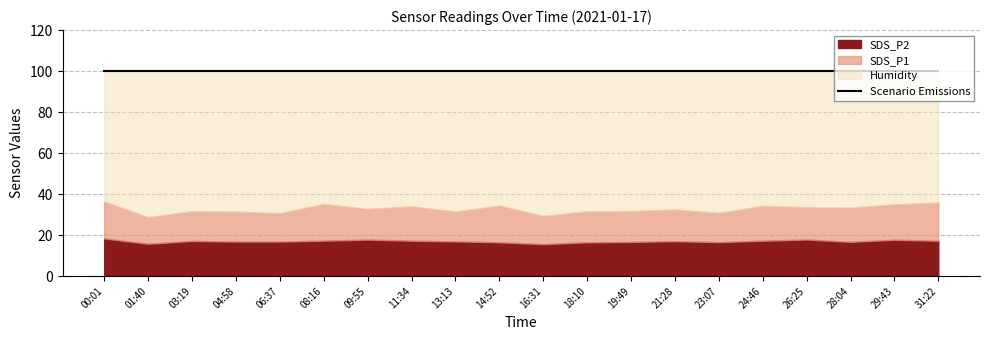

How many distinct data groups are displayed?

3